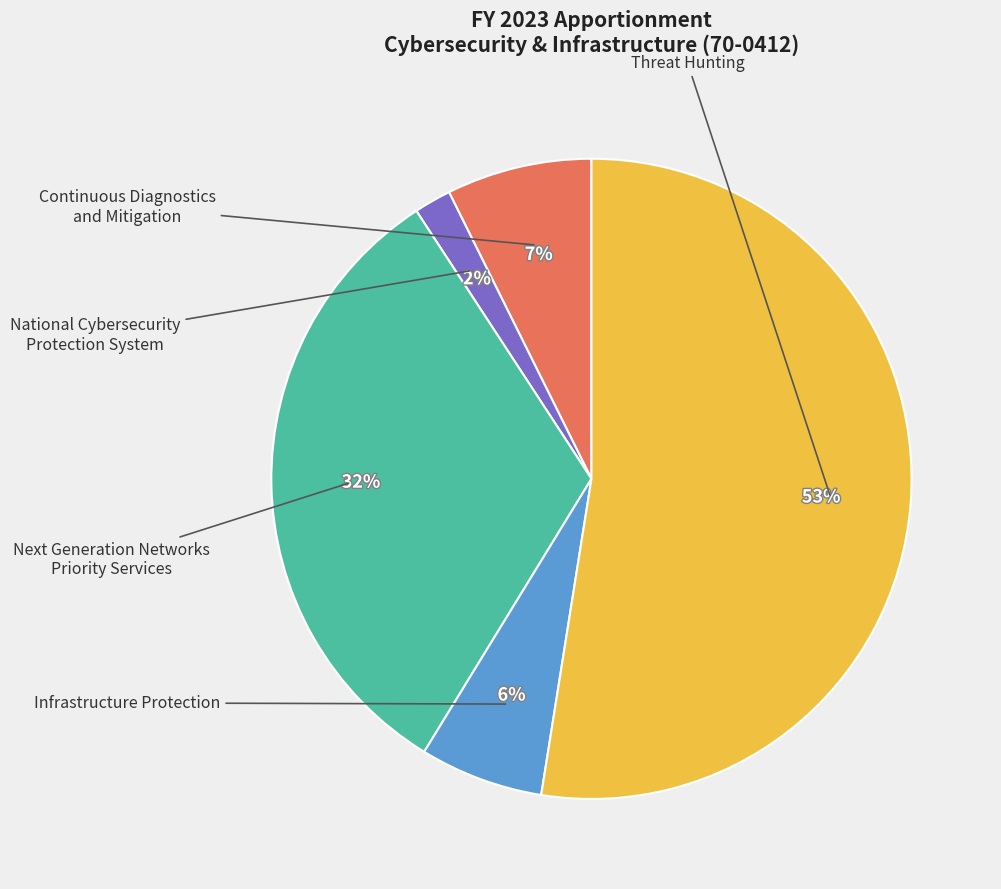

To the nearest percent, what is the difference between the largest and smallest slice percentages?

51%